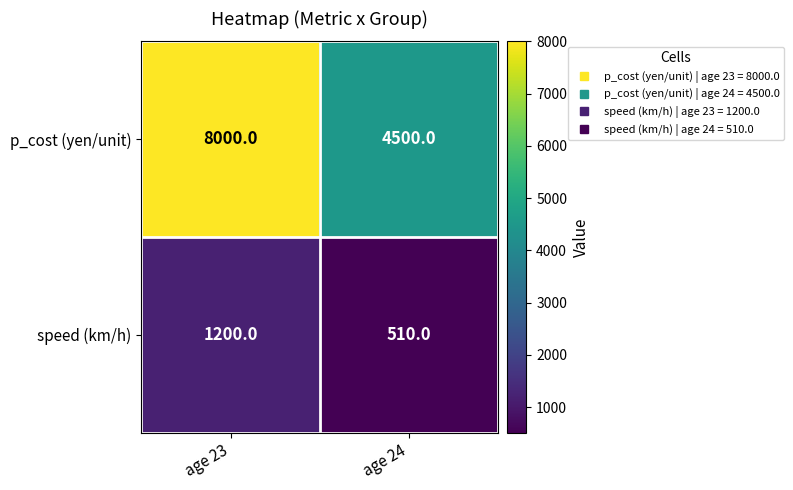

Reading left to right, transcribe all the data shown in this chart.

p_cost (yen/unit): 8000	4500
speed (km/h): 1200	510